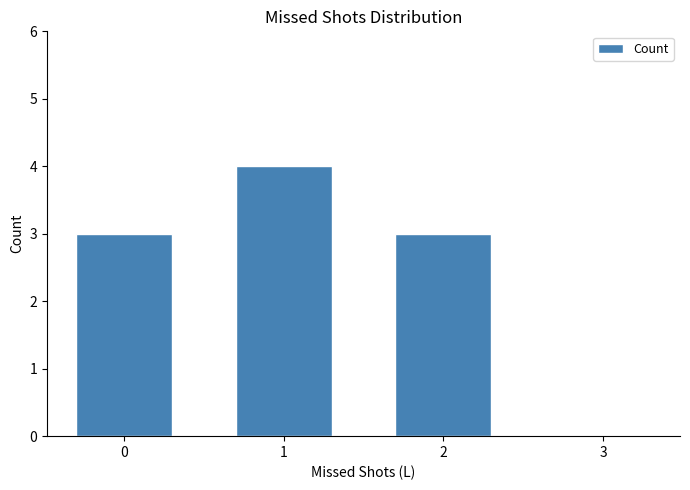

Reading left to right, transcribe all the data shown in this chart.

3	4	3	0